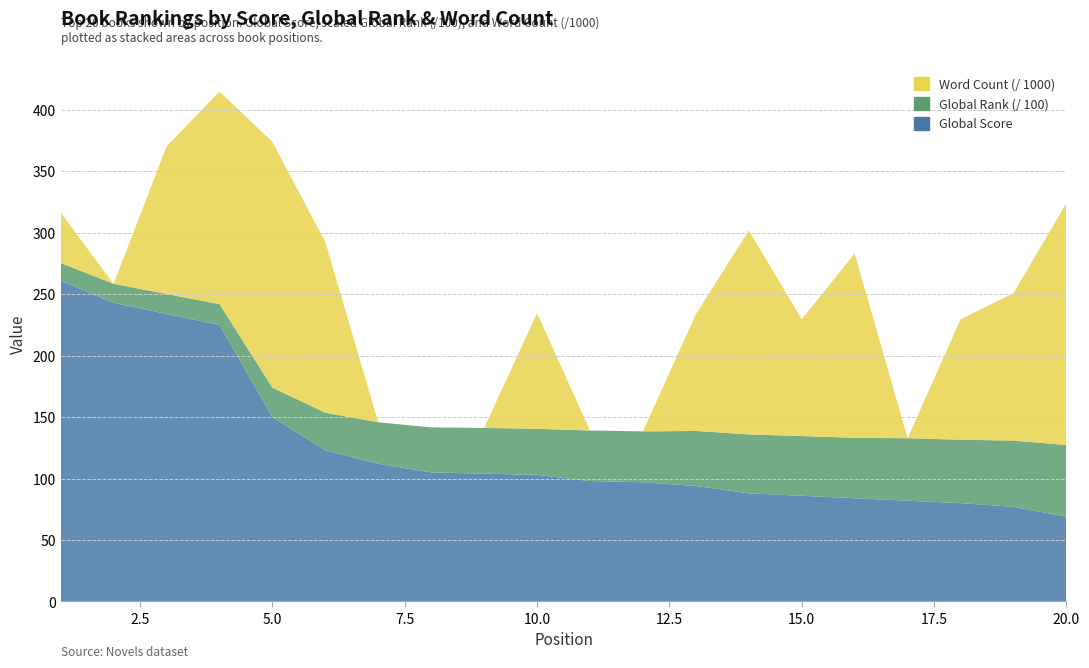

Reading right to left, what are all the values shown in this chart?

Global Score: 20=69.0	19=77.0	18=80.0	17=82.0	16=84.0	15=86.0	14=88.0	13=94.0	12=97.0	11=98.0	10=103.0	9=104.0	8=105.0	7=112.0	6=123.0	5=150.0	4=225.0	3=234.0	2=243.0	1=261.0
Global Rank (/ 100): 20=58.3	19=53.9	18=51.6	17=50.8	16=49.1	15=48.6	14=47.9	13=44.8	12=41.4	11=41.1	10=37.4	9=37.2	8=36.7	7=33.8	6=30.6	5=24.0	4=17.0	3=16.2	2=15.5	1=14.5
Word Count (/ 1000): 20=197.0	19=120.0	18=98.0	17=0.0	16=150.0	15=95.0	14=166.0	13=95.0	12=0.0	11=0.0	10=94.2	9=0.0	8=0.0	7=0.0	6=138.9	5=200.0	4=173.0	3=120.0	2=0.0	1=41.0